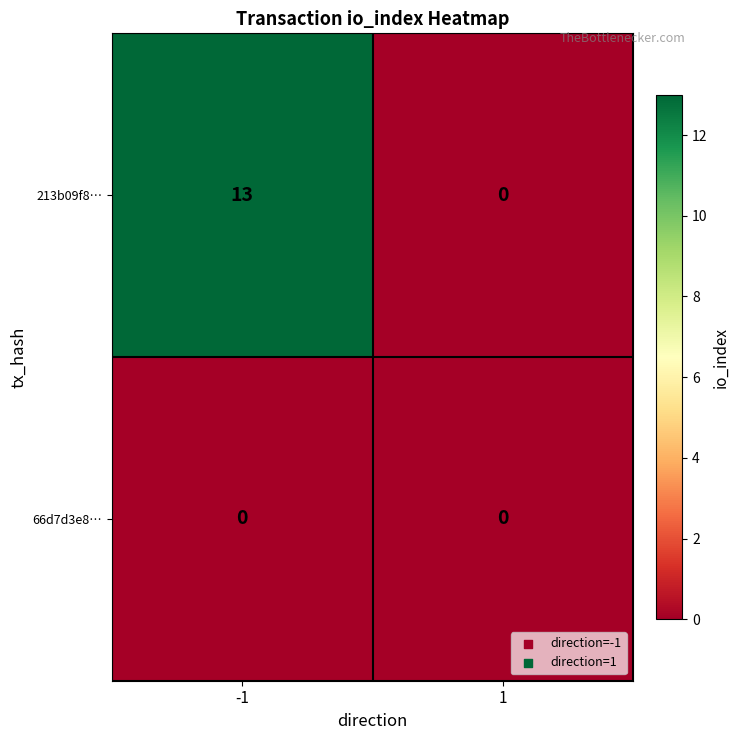

What is the difference between the maximum and minimum values in the 213b09f8… series?

13